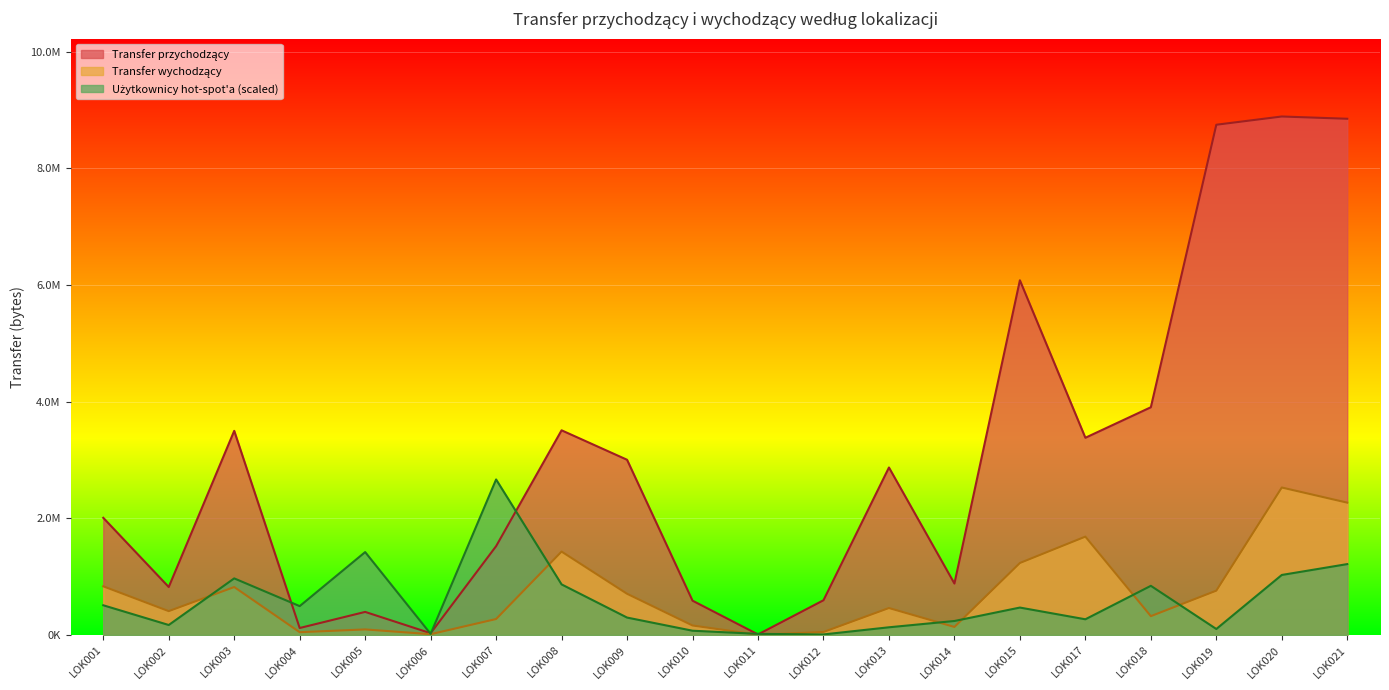

Which label corresponds to the largest value in the chart?

LOK020